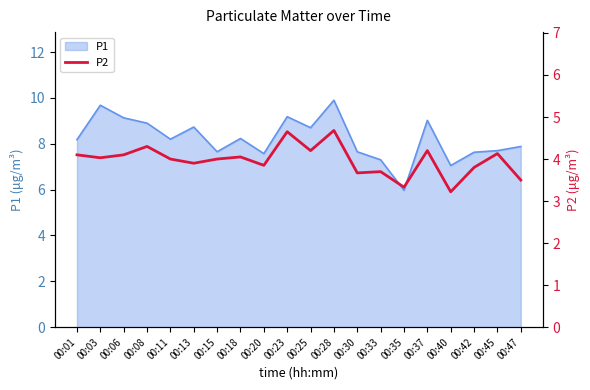

The chart shows a value of 4.0 at 00:15. True or false?

True